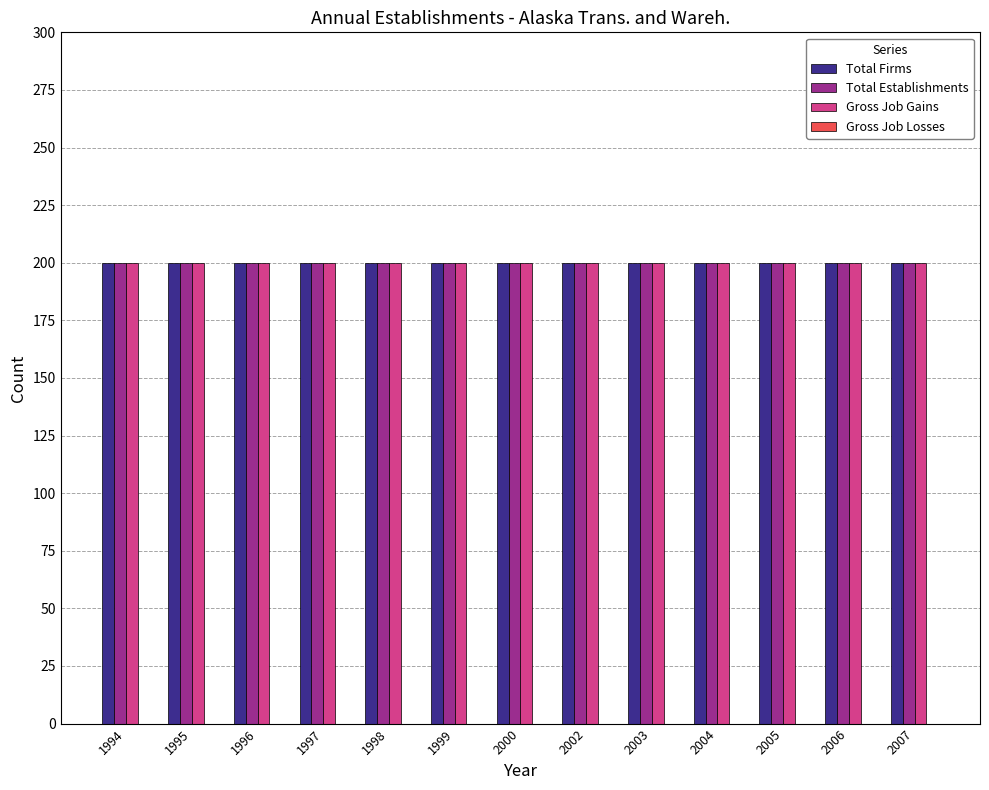

What is the average value of the Total Firms series?

200